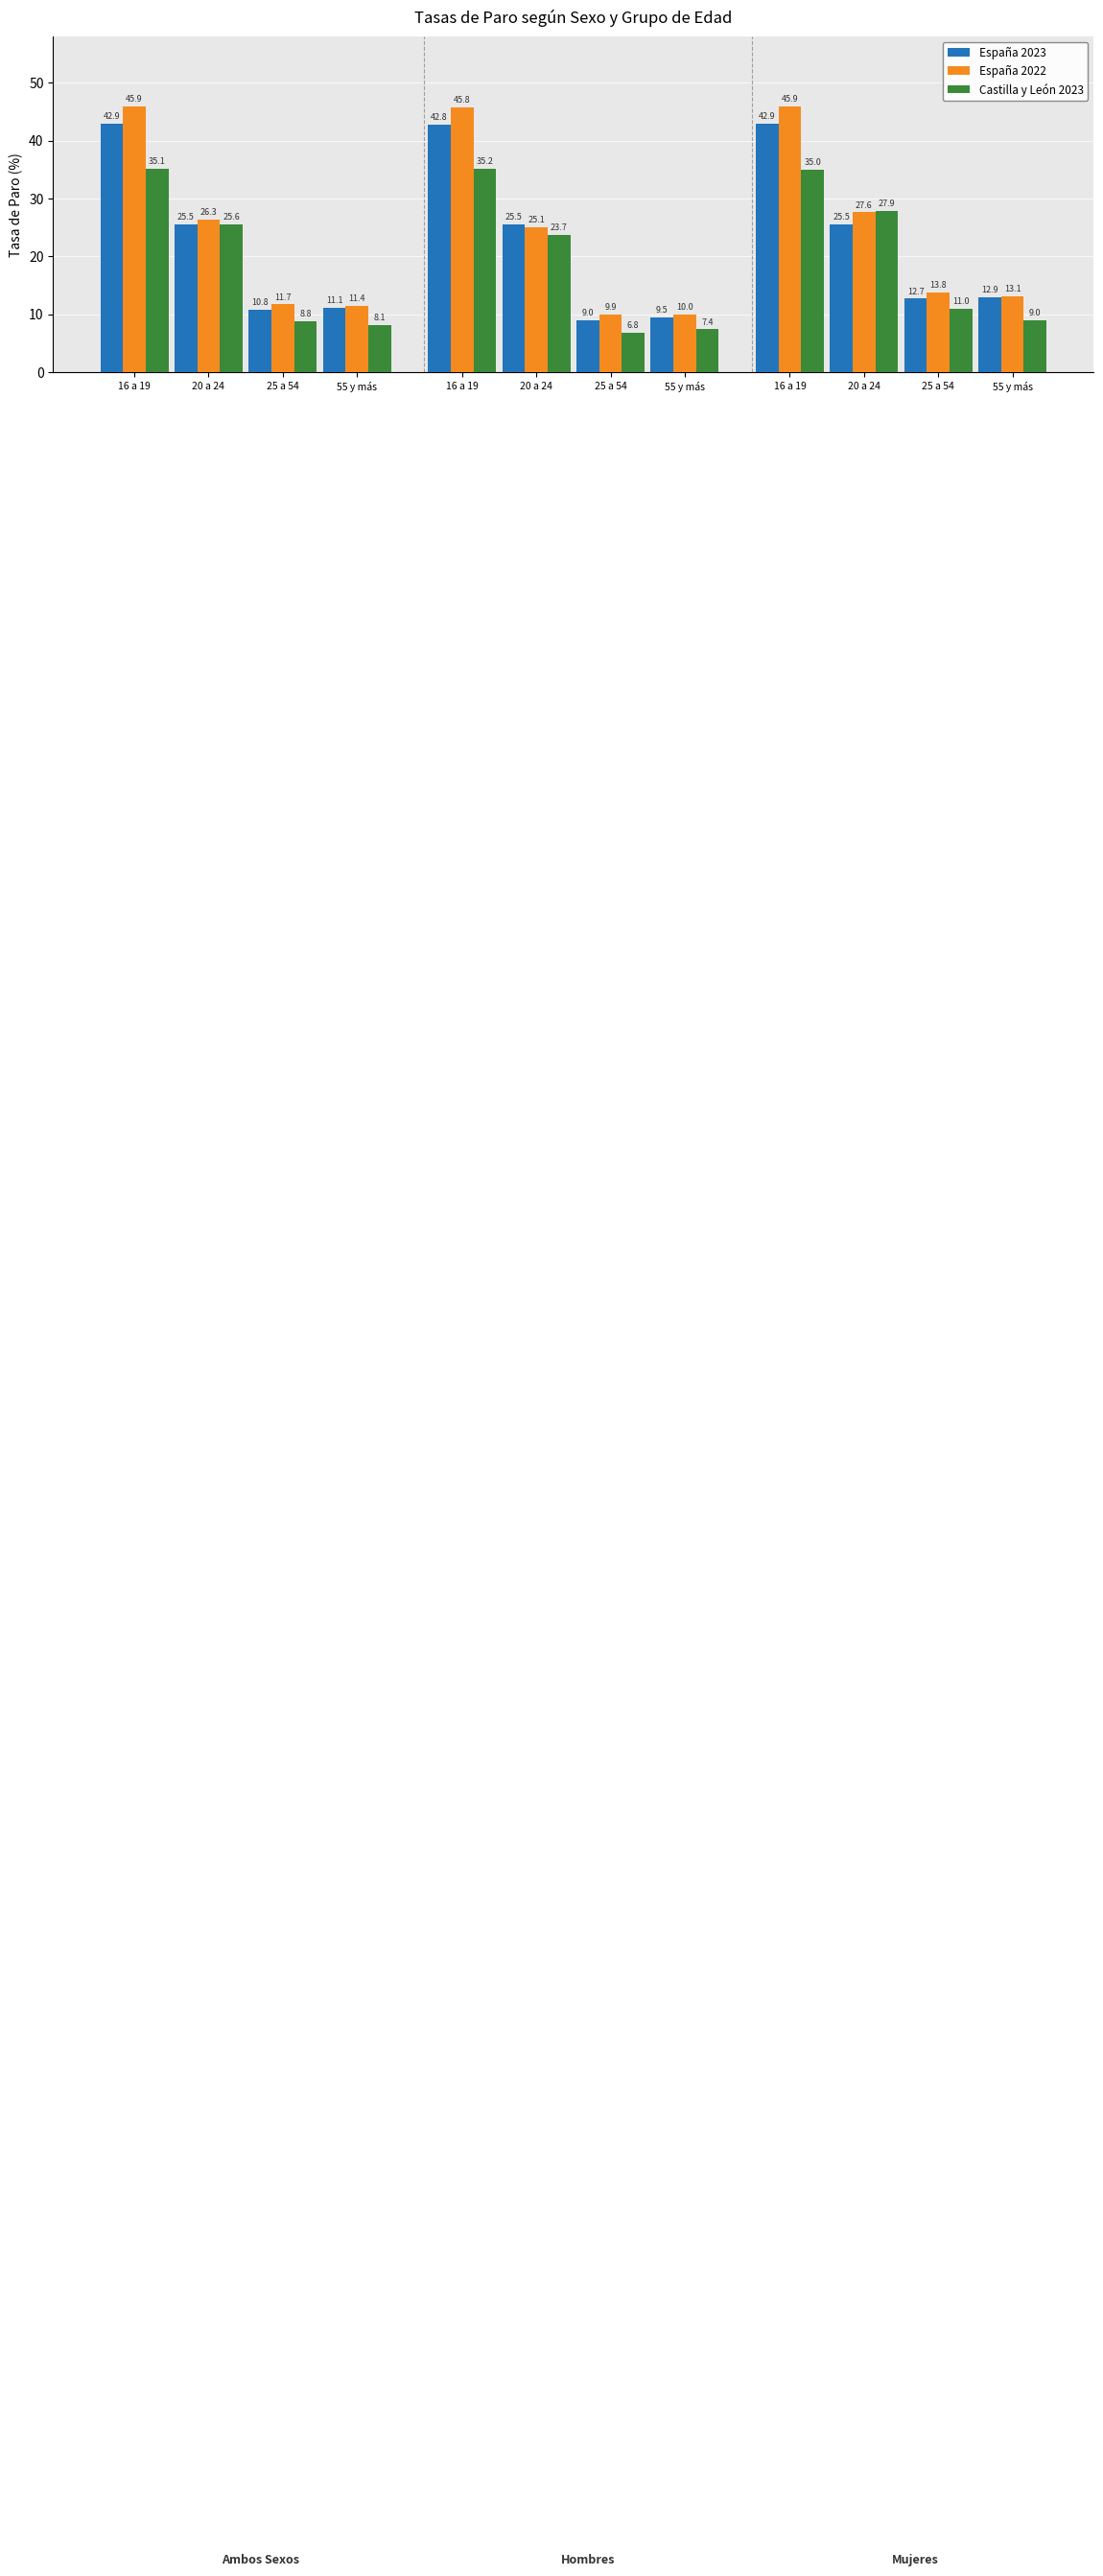

What is the total value across all series at 20 a 24?

77.4